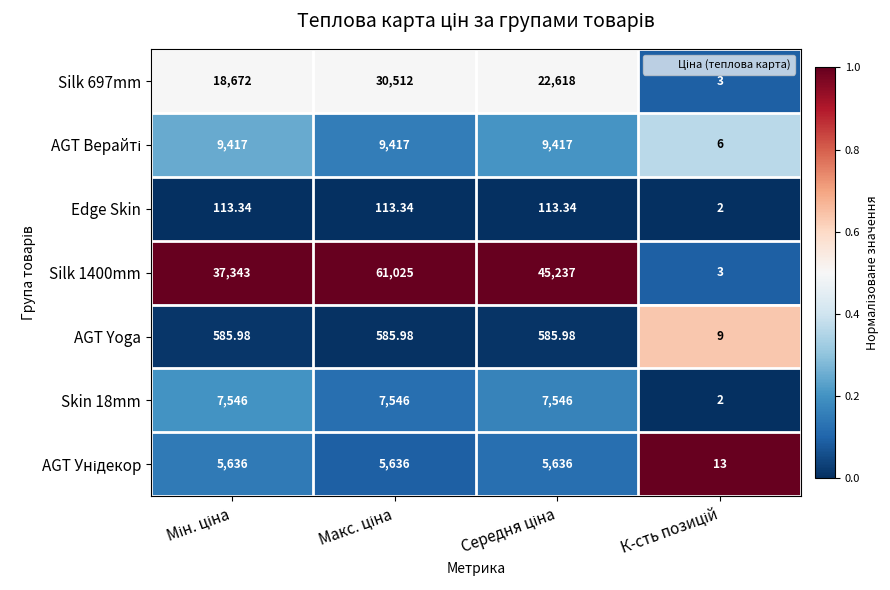

Which series has the widest spread of values?

Silk 1400mm